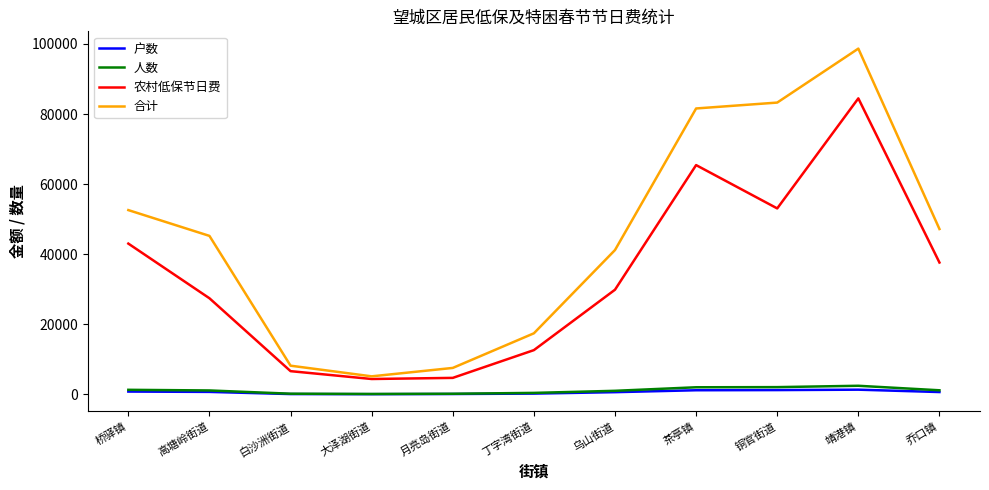

What is the maximum value for 合计?

98680